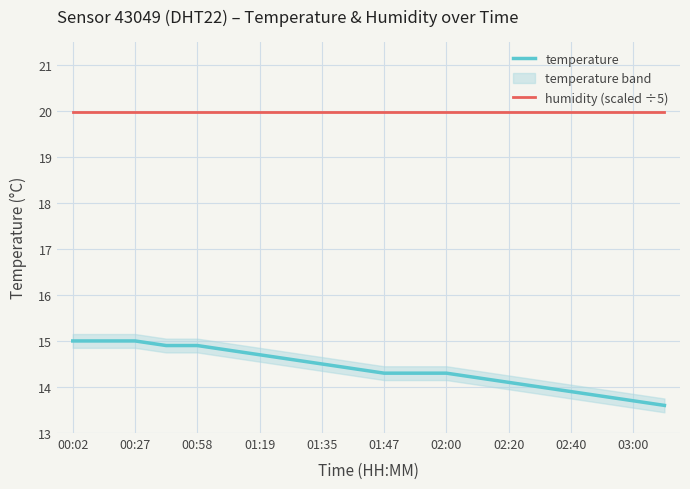

At which label does temperature first exceed 14?

00:02